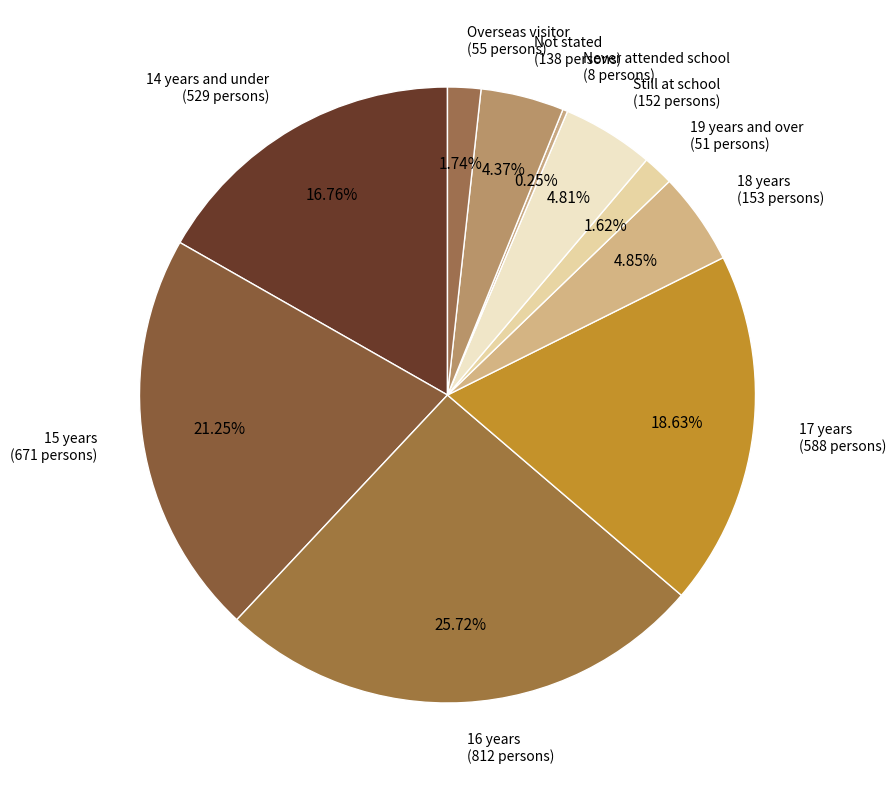

What percentage is the Not stated slice, to the nearest percent?

4%